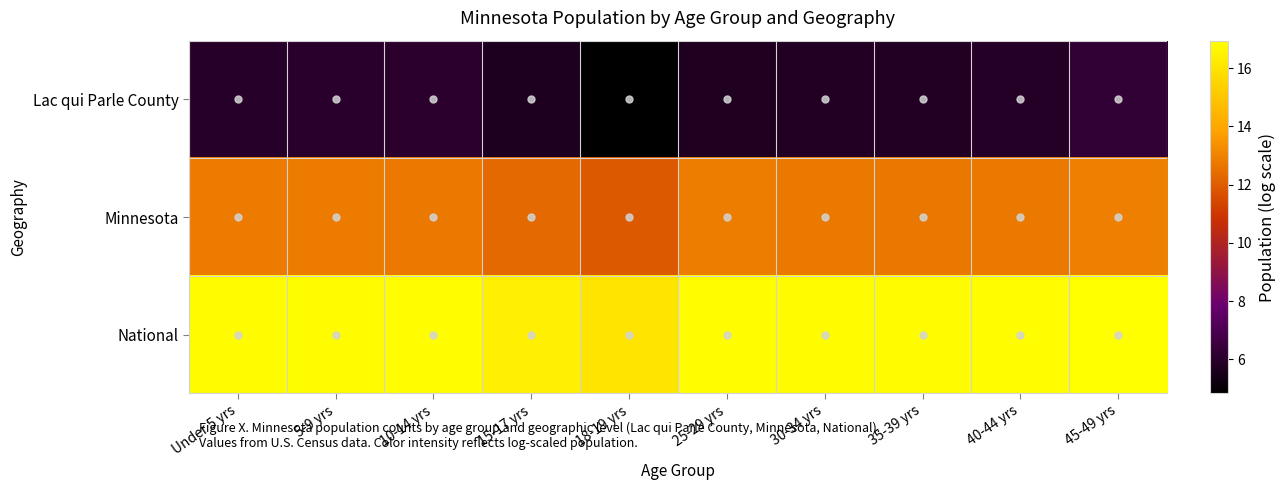

What is the total value across all series at 30-34 yrs?

35.3